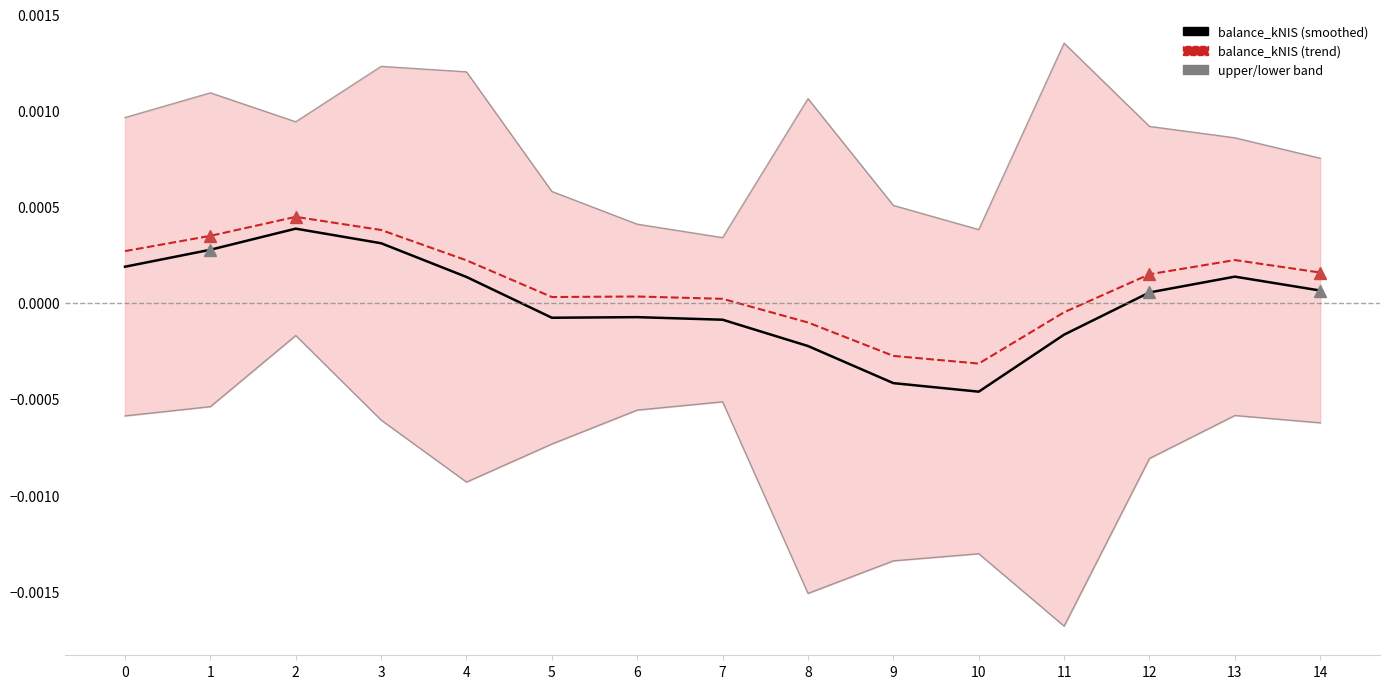

At which category does balance_kNIS (trend) reach its first local valley?

5